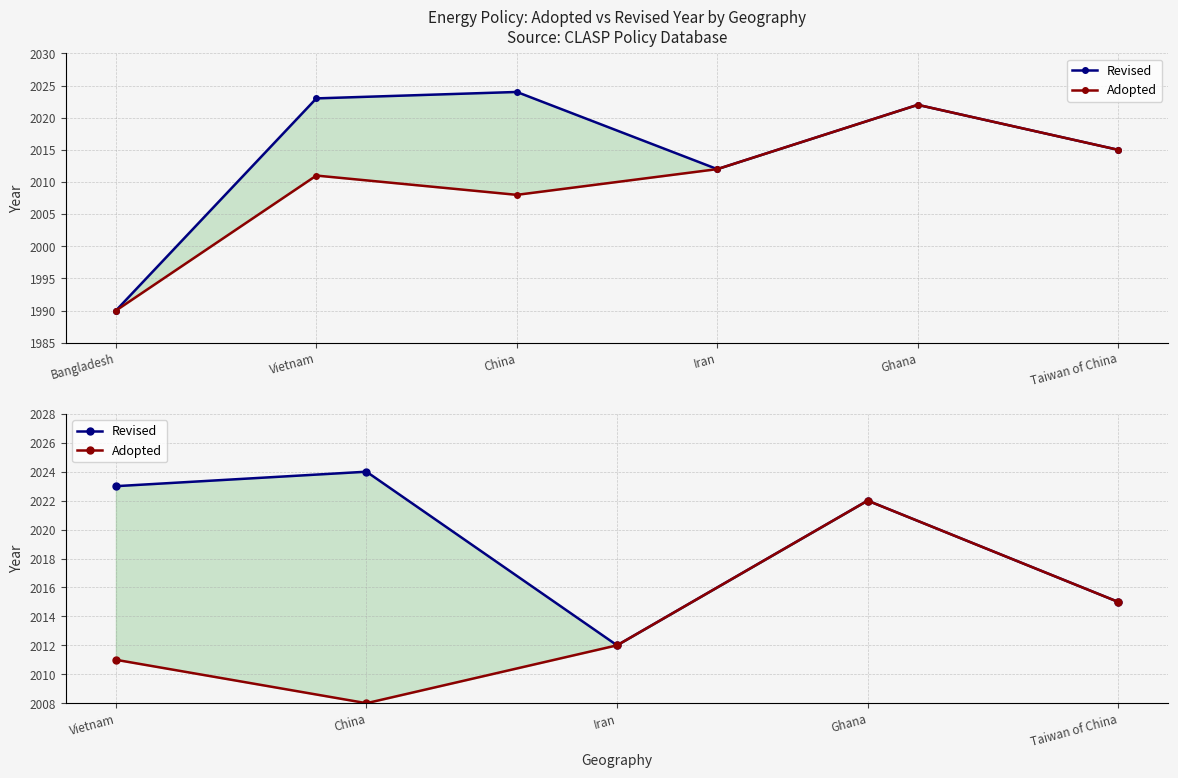

True or false: Revised and Adopted intersect in this chart.

False